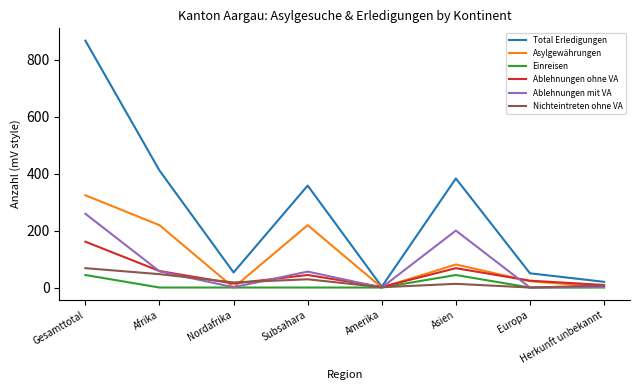

List the series in order of their peak value, highest first.

Total Erledigungen, Asylgewährungen, Ablehnungen mit VA, Ablehnungen ohne VA, Nichteintreten ohne VA, Einreisen